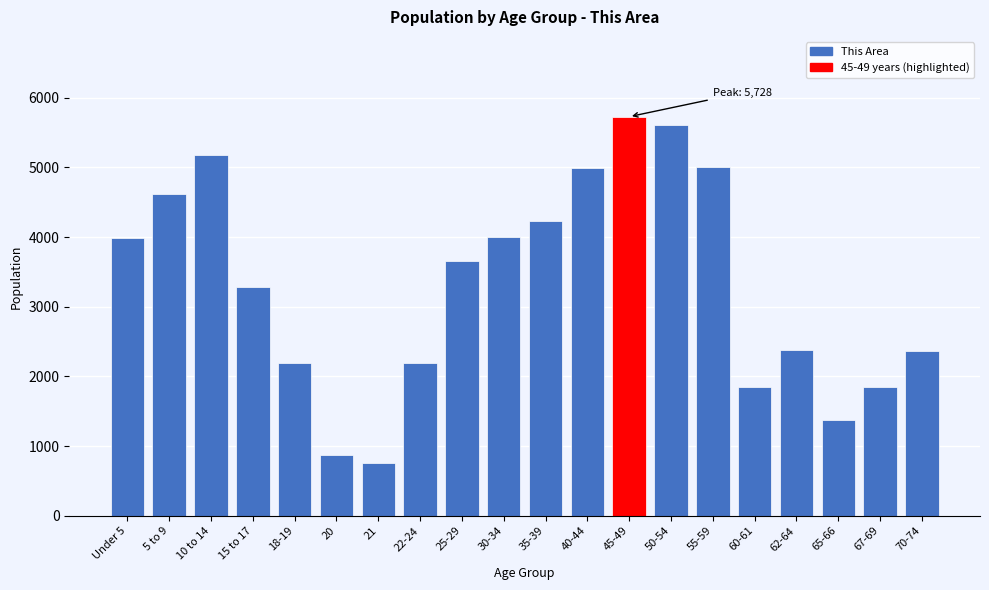

What is the greatest value displayed?

5728